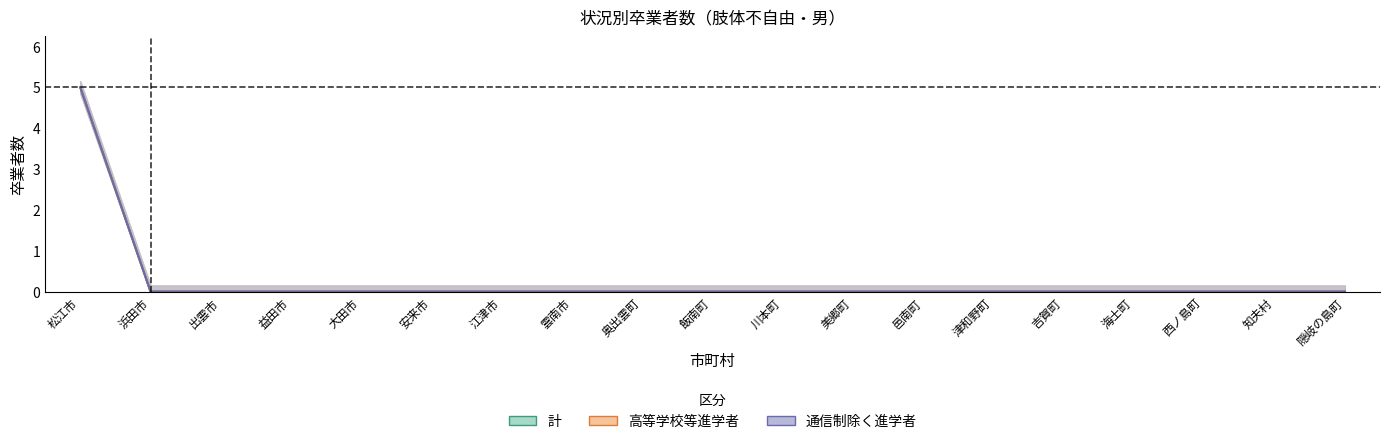

What is the greatest value displayed?

5